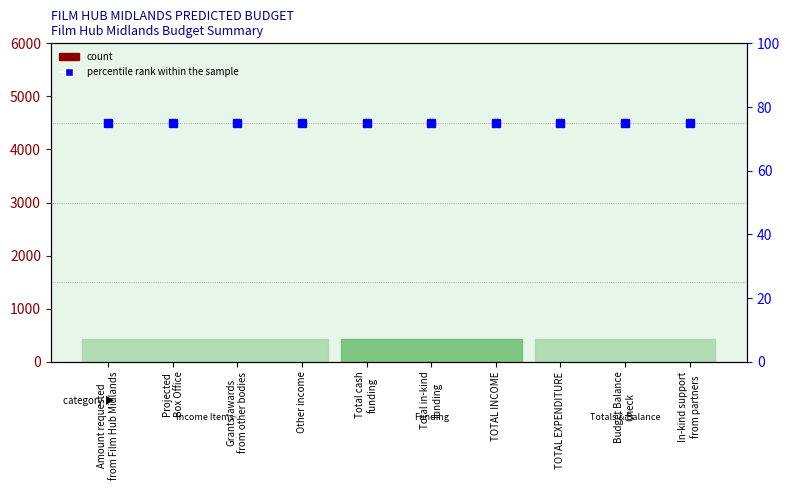

How many categories are shown in the chart?

10